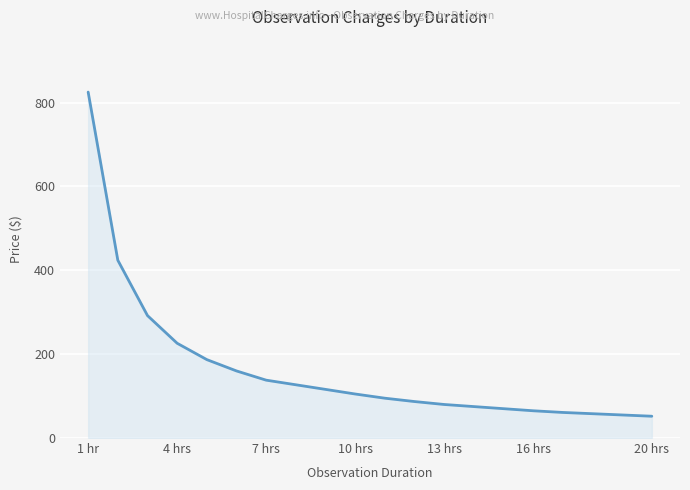

What is the minimum value shown in the chart?

52